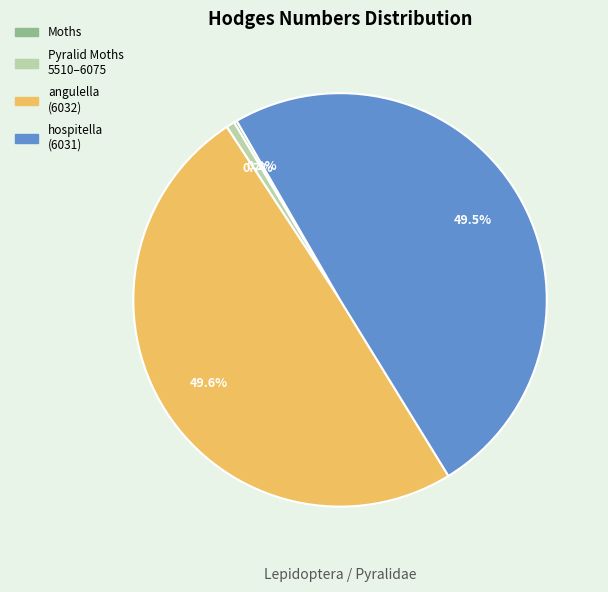

What portion of the pie excludes hospitella (6031)?

50.5%